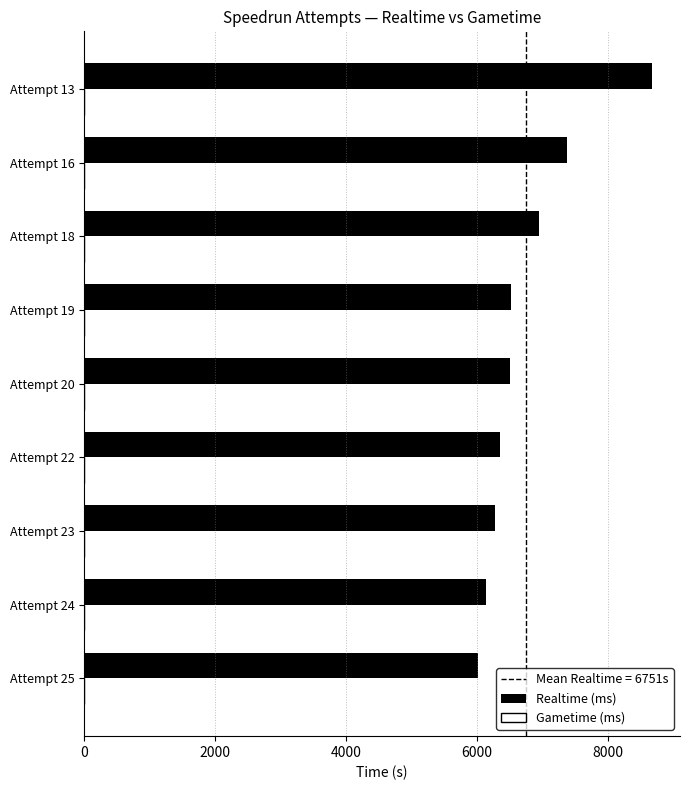

Is it true that the value at Attempt 19 is 1515.5?

False